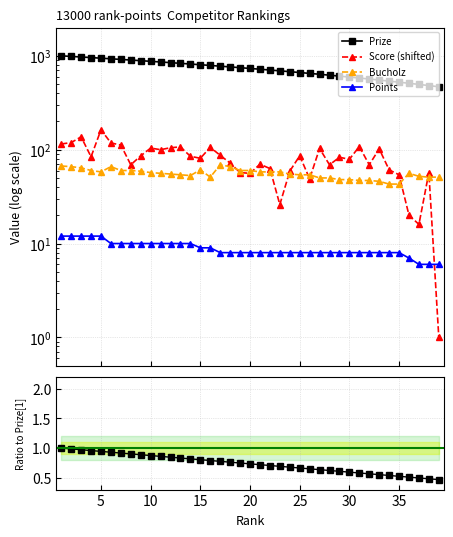

Does the chart display data point markers on the line(s)?

Yes